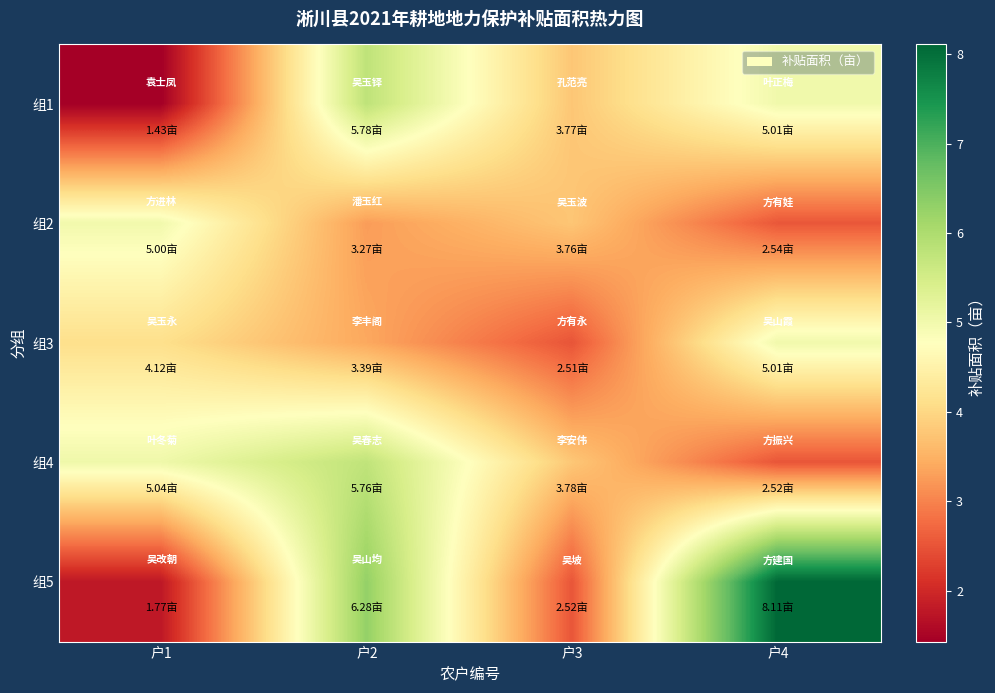

Which series changed the most between 户3 and 户4?

组5